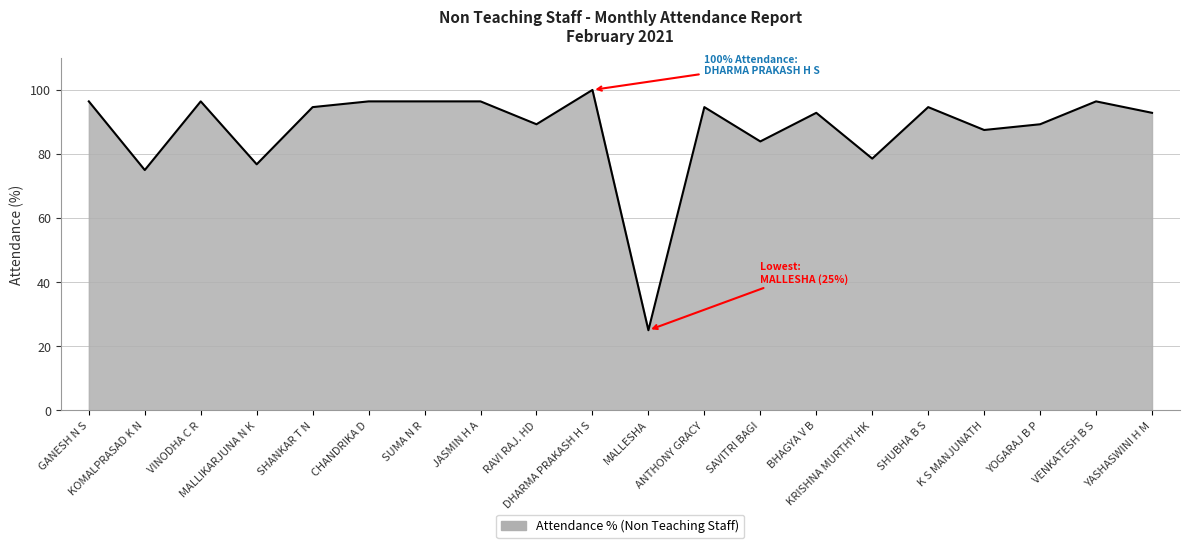

What is the average value?

87.7